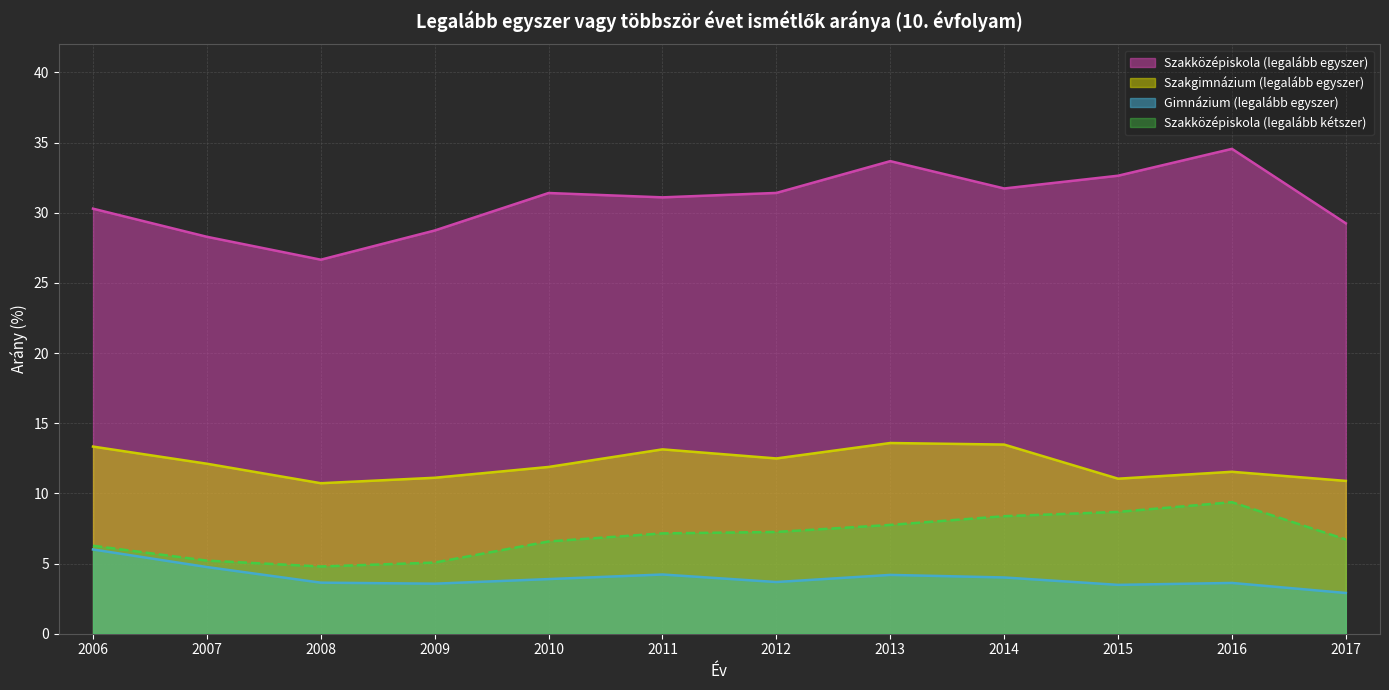

At how many categories does at least one series exceed 25?

12